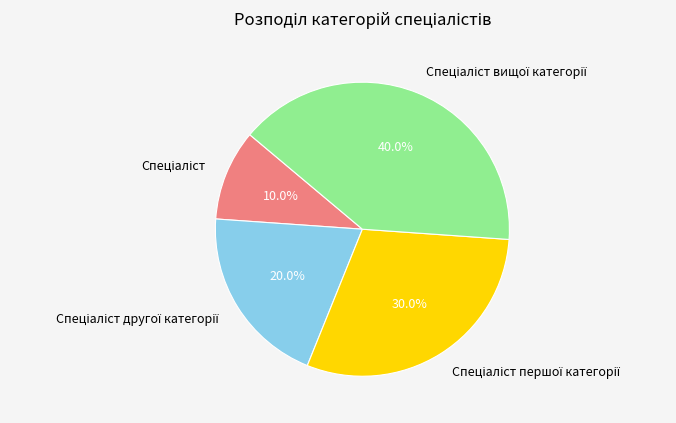

Is there a majority slice in this chart?

No